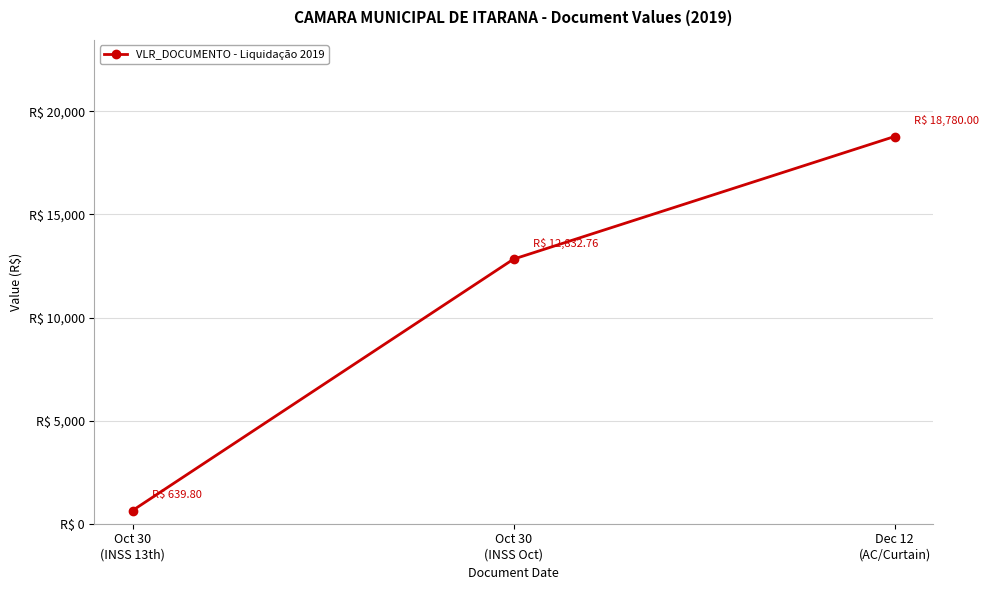

List the labels in order of value, smallest first.

Oct 30
(INSS 13th), Oct 30
(INSS Oct), Dec 12
(AC/Curtain)